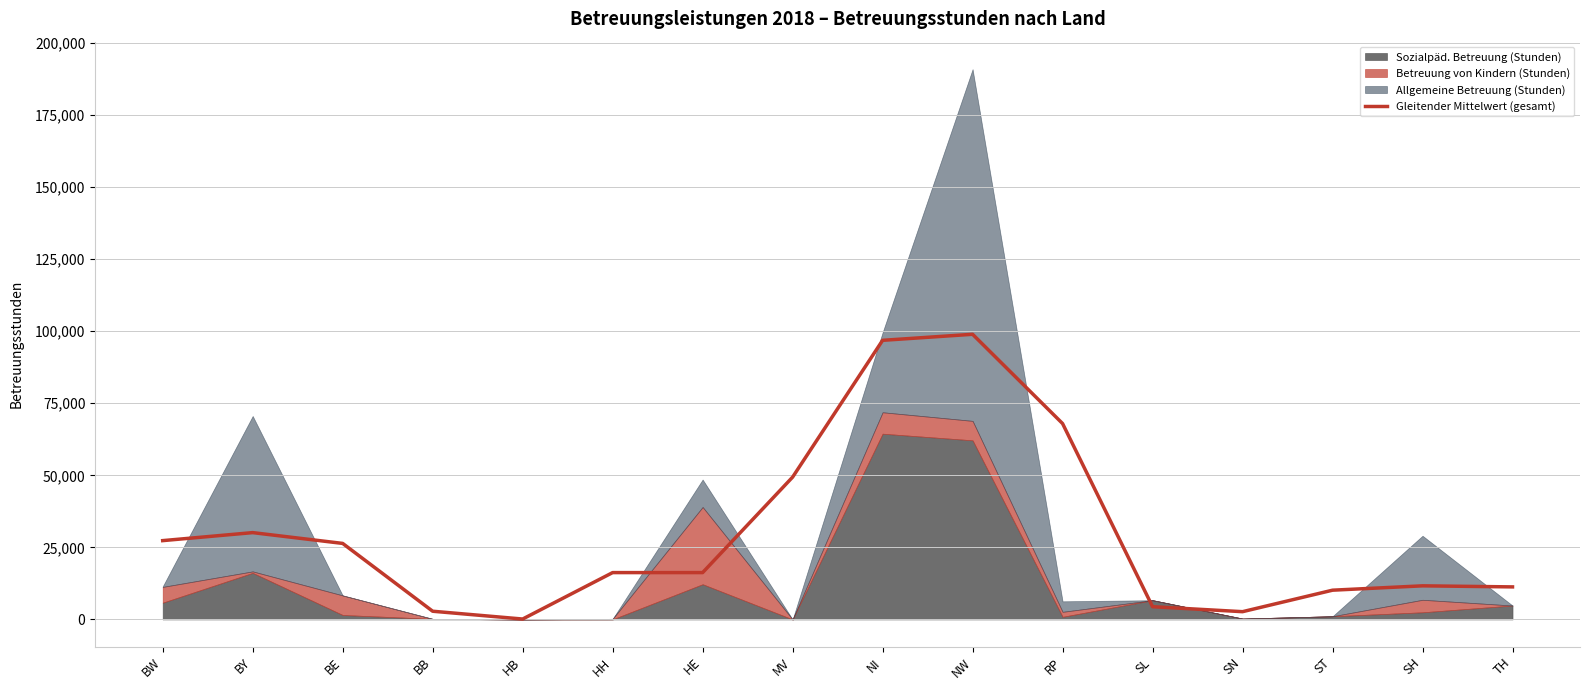

What value does the Gleitender Mittelwert (gesamt) series have at ST?

10145.0